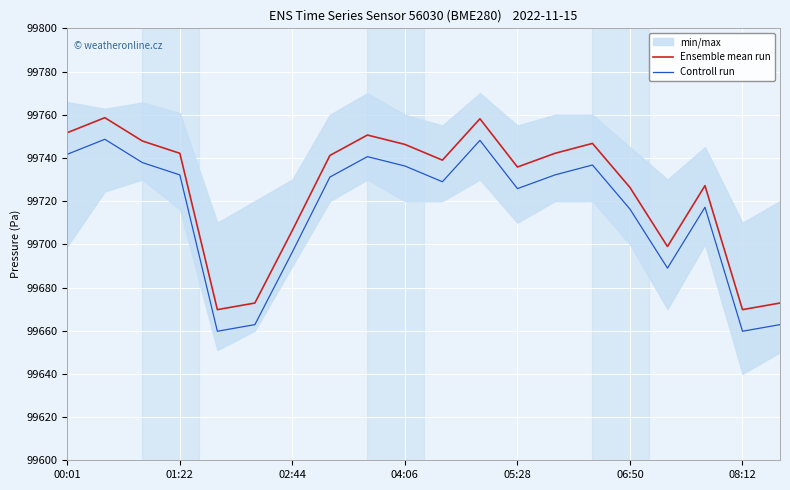

True or false: Ensemble mean run and Controll run cross at least once.

False